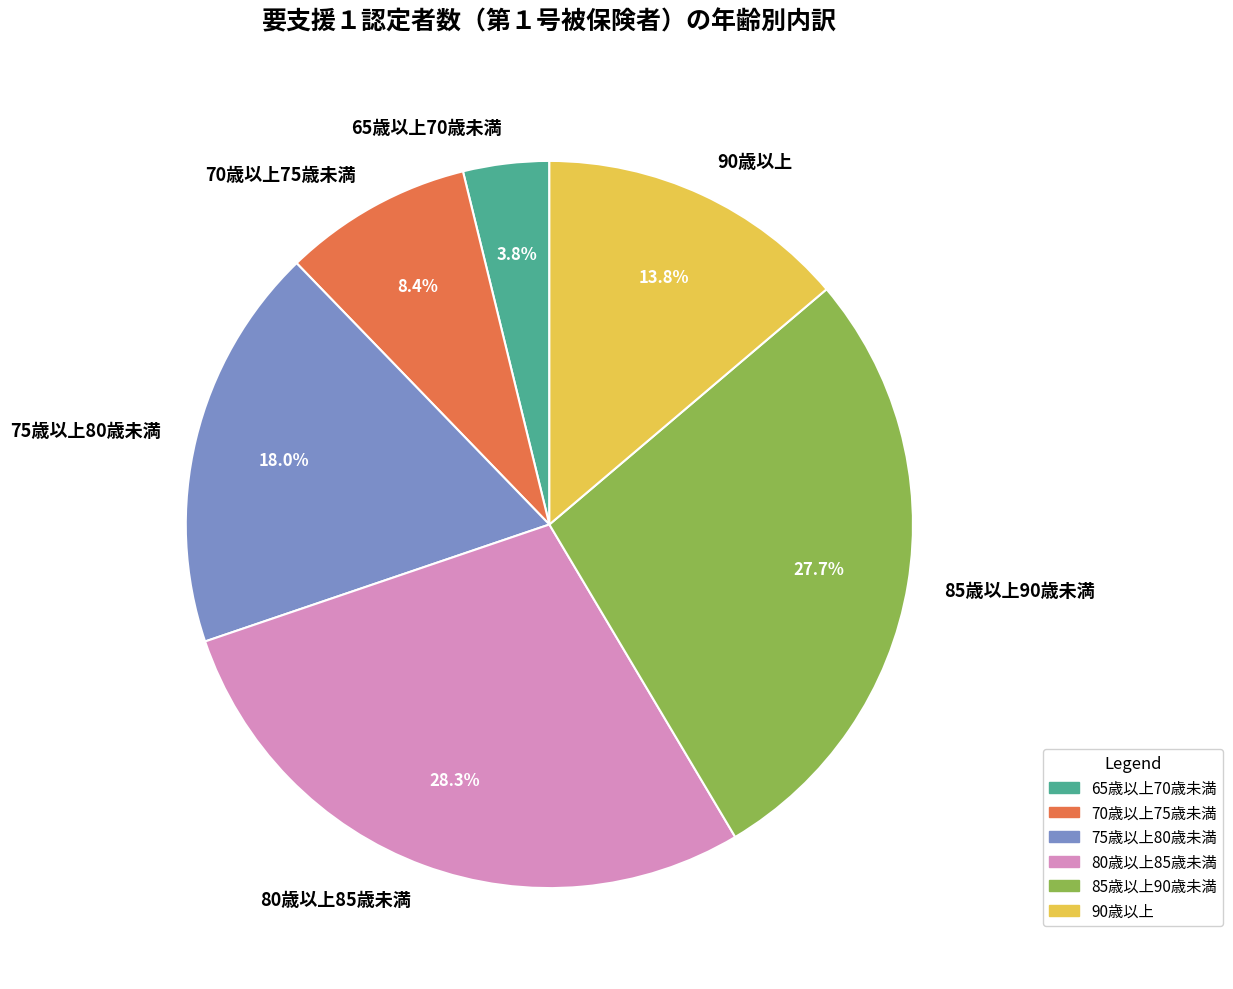

How much of the chart is everything except 85歳以上90歳未満?

72.3%